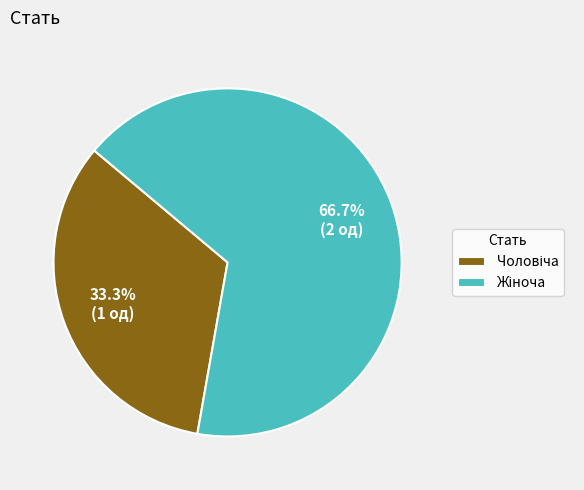

Count the number of slices in the pie.

2